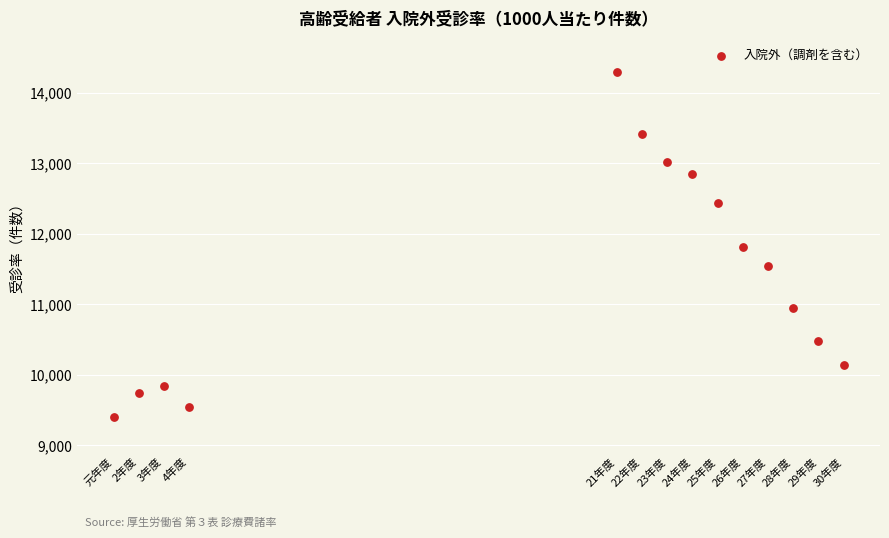

What is the range of X values (max minus min)?

29.0